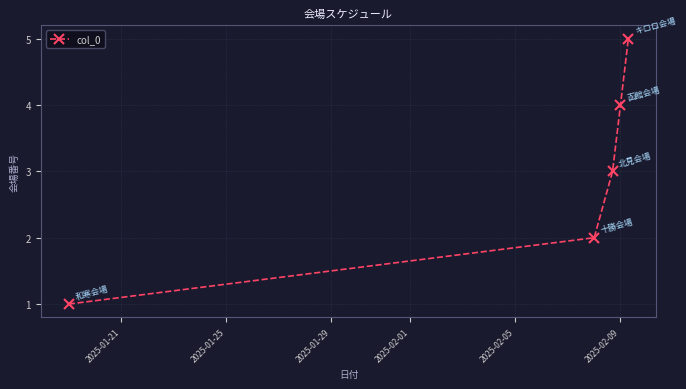

What is the sum of all values?

15